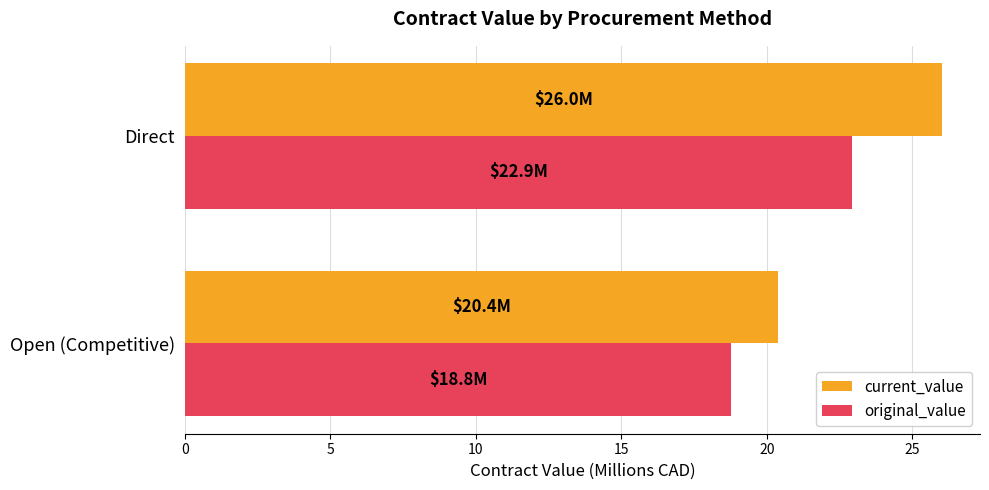

What is the spread (max minus min) of values at Open (Competitive)?

1.6